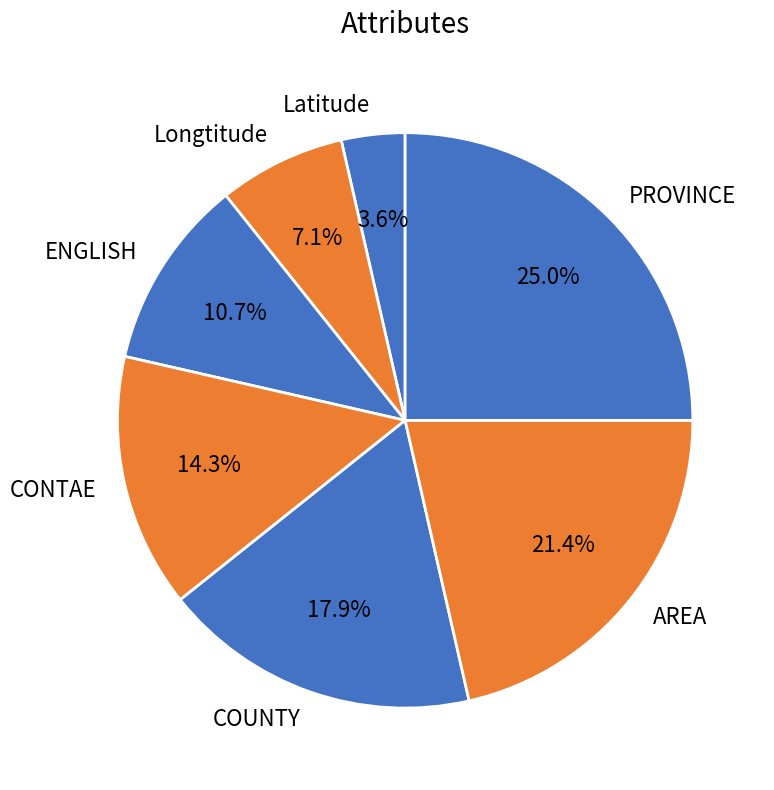

How many slices are in this pie chart?

7